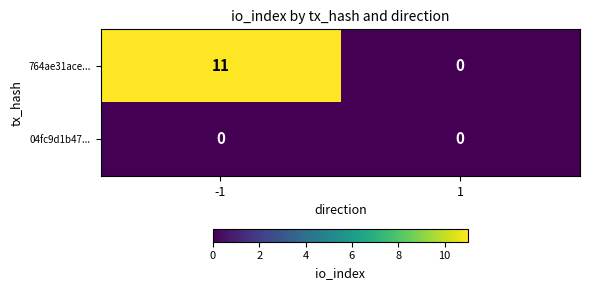

What is the maximum value for 764ae31ace...?

11